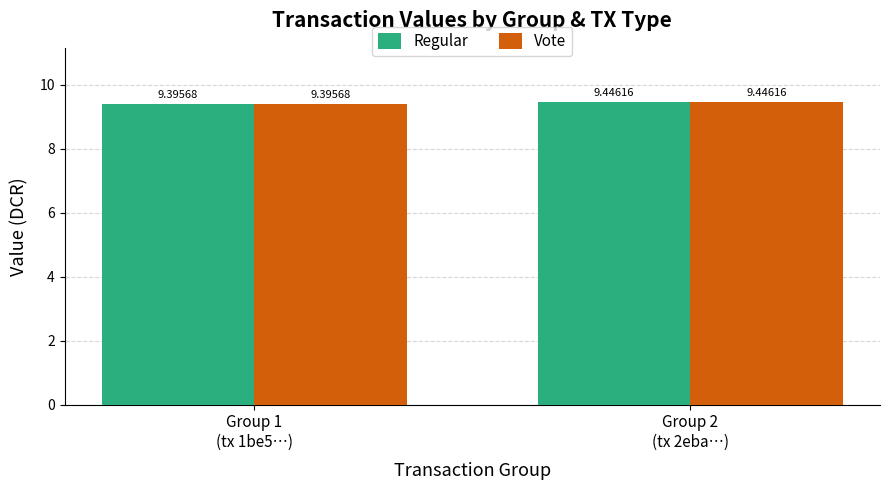

What is the minimum value shown in the chart?

9.4